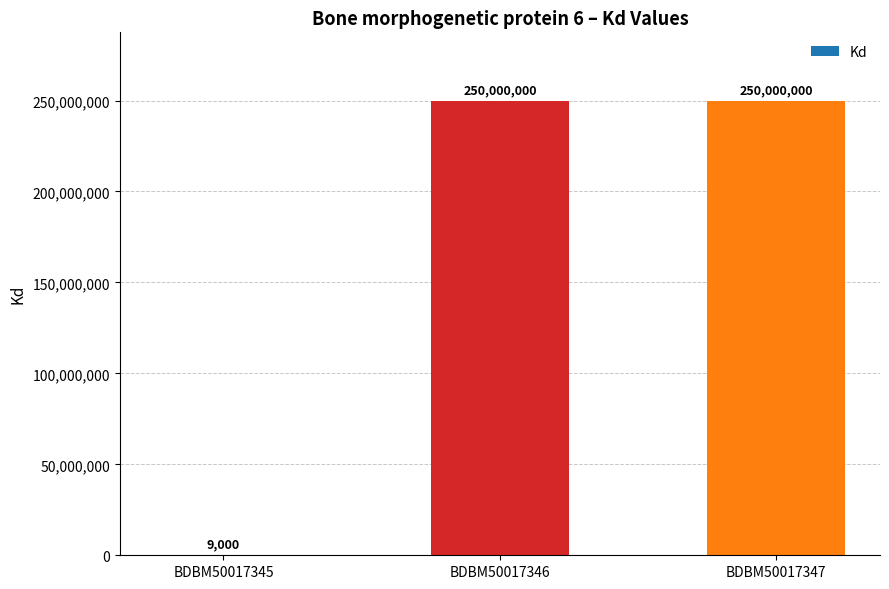

How many values are between 9000 and 250000000?

3